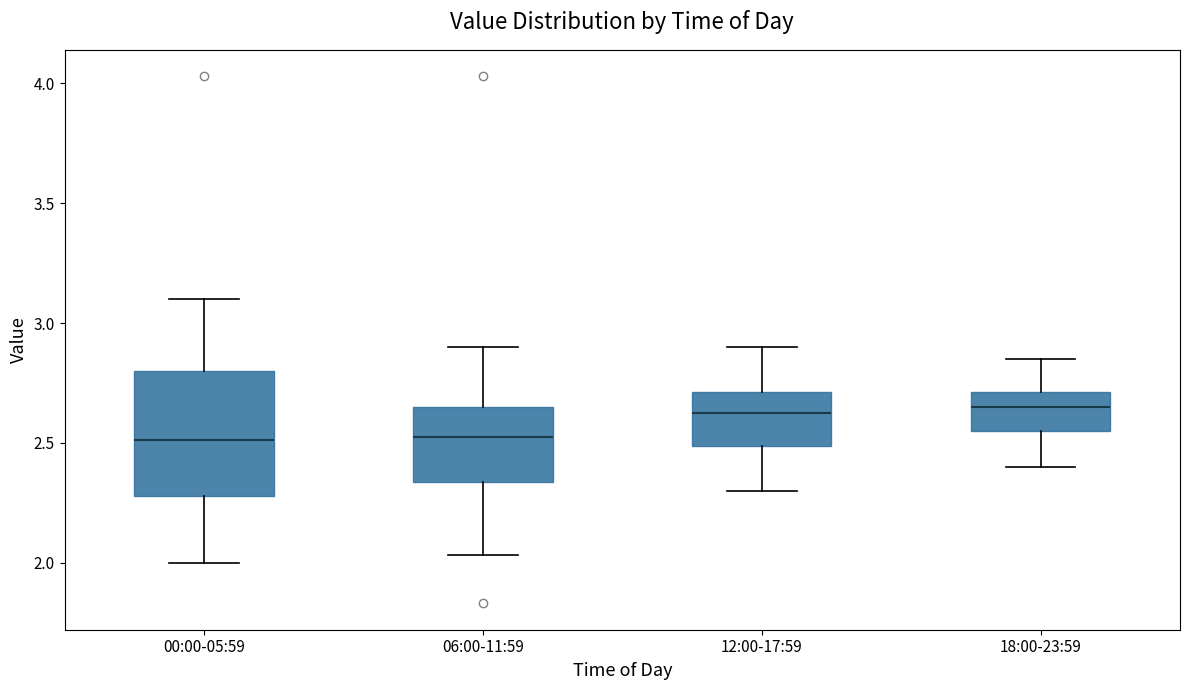

Which box is the tallest, from its lower edge to its upper edge?

00:00-05:59